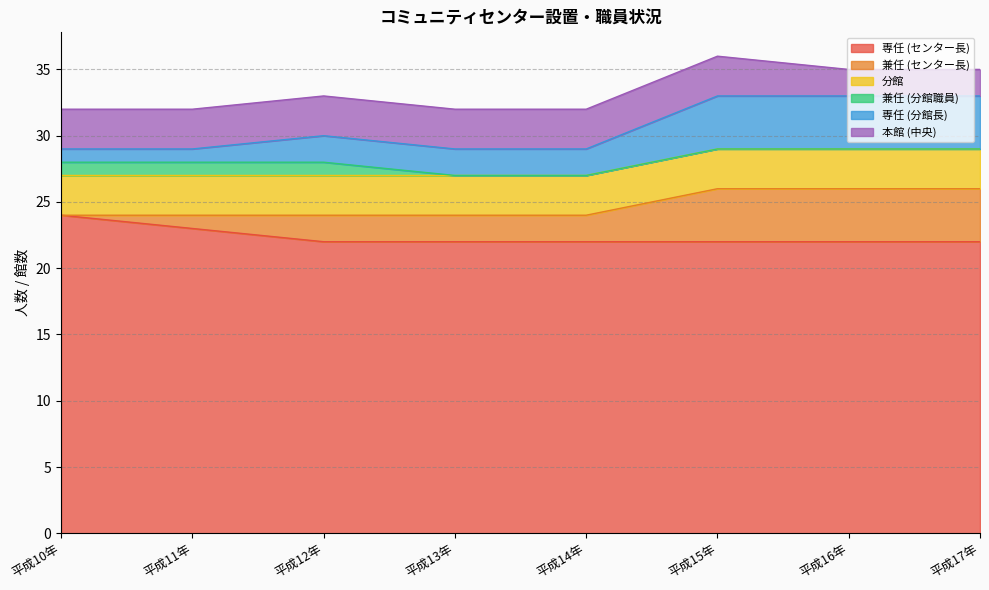

The value of 兼任 (センター長) at 平成10年 is 0. True or false?

True